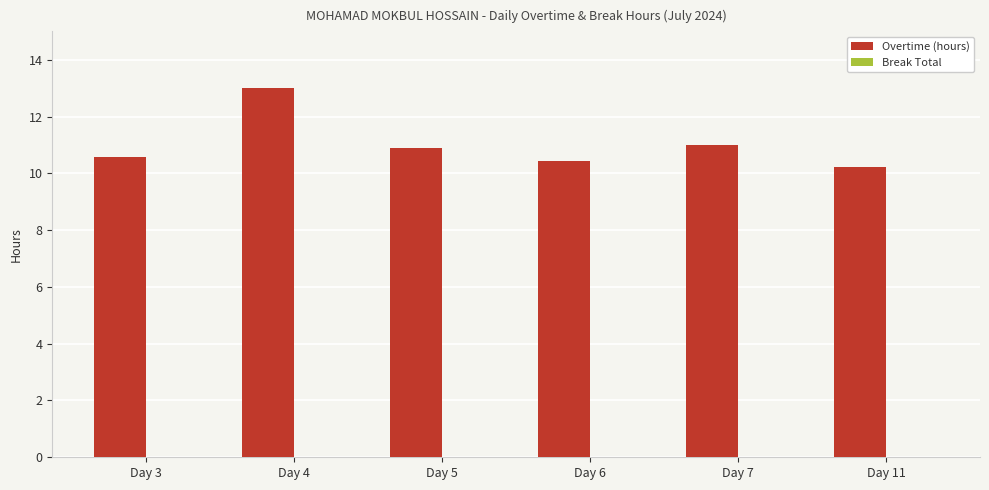

Between Day 11 and Day 5, which is larger?

Day 5